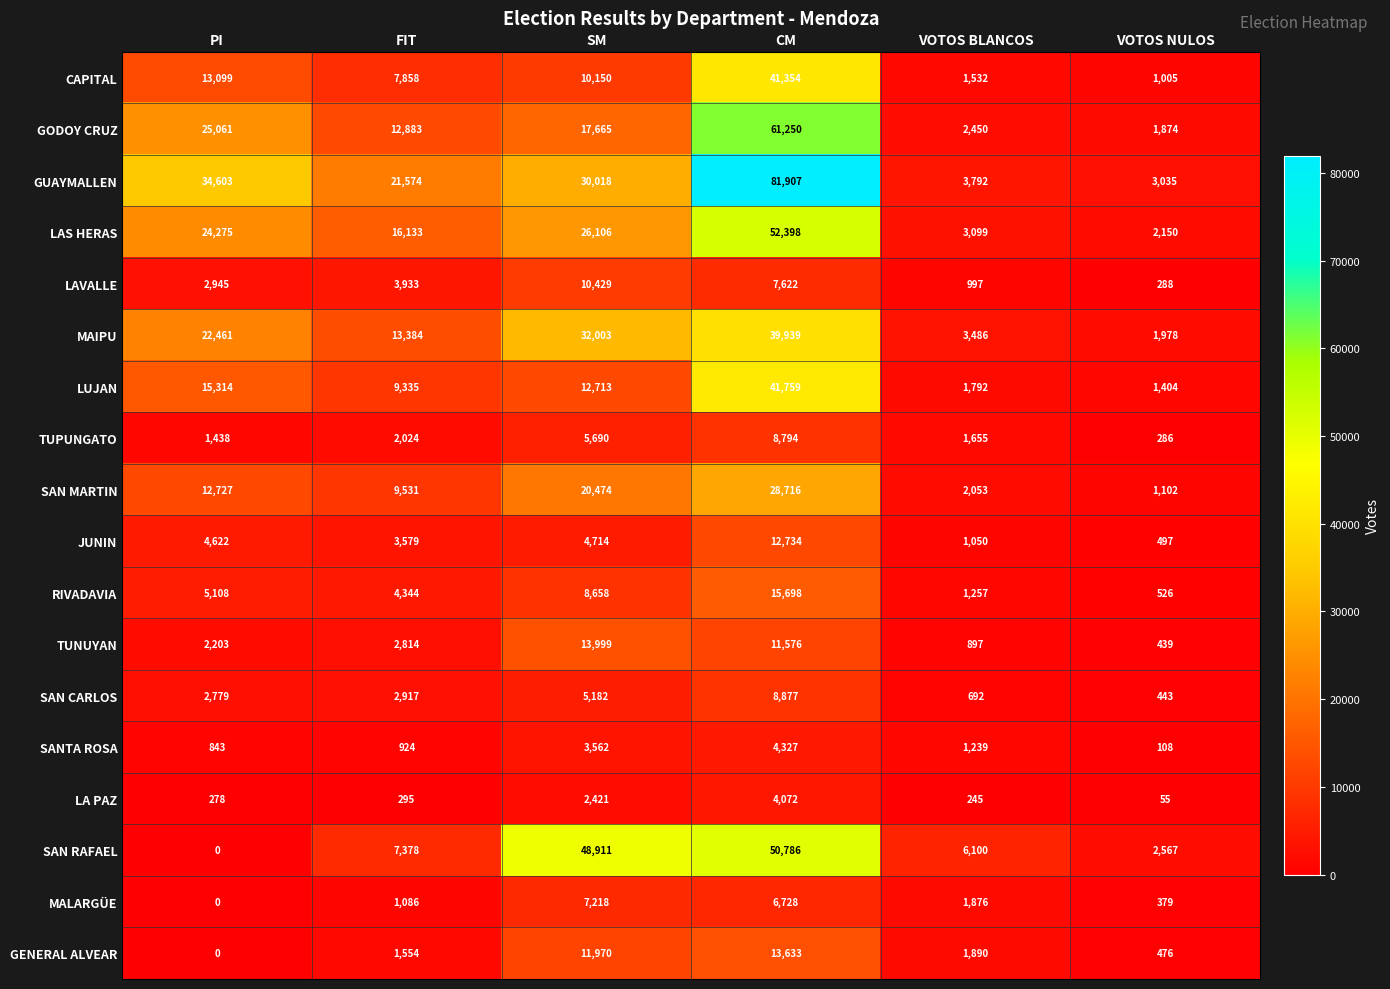

What is the average value of the LAS HERAS series?

20694